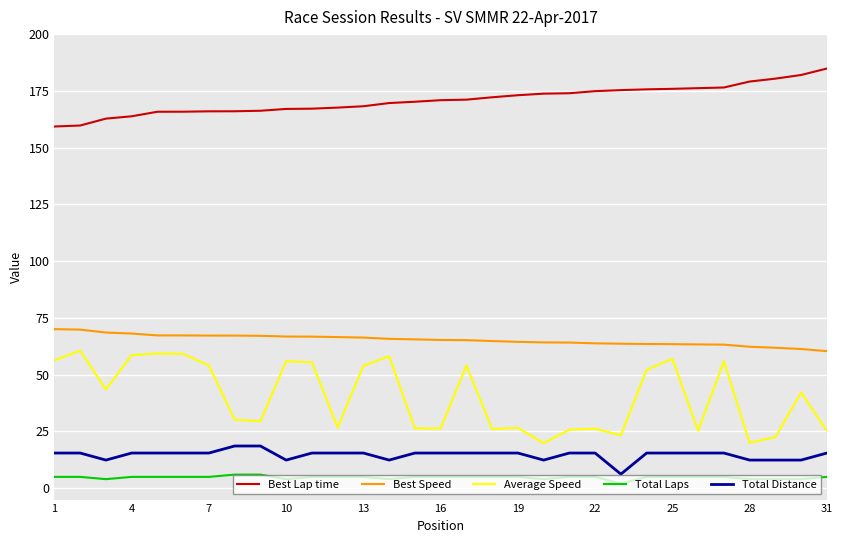

What is the maximum value shown in the chart?

184.8